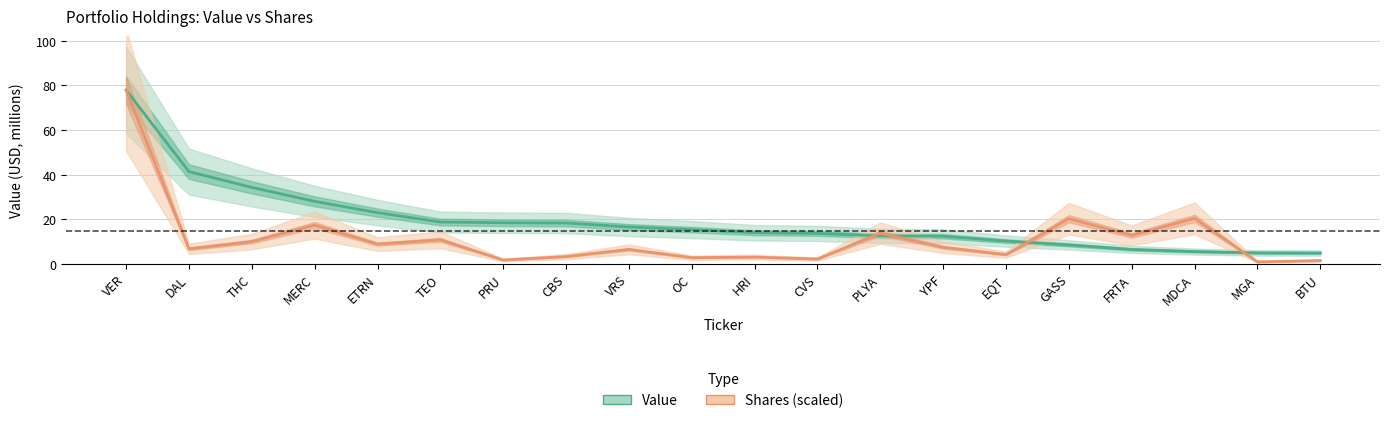

What is the sum of all Value values?

384.0